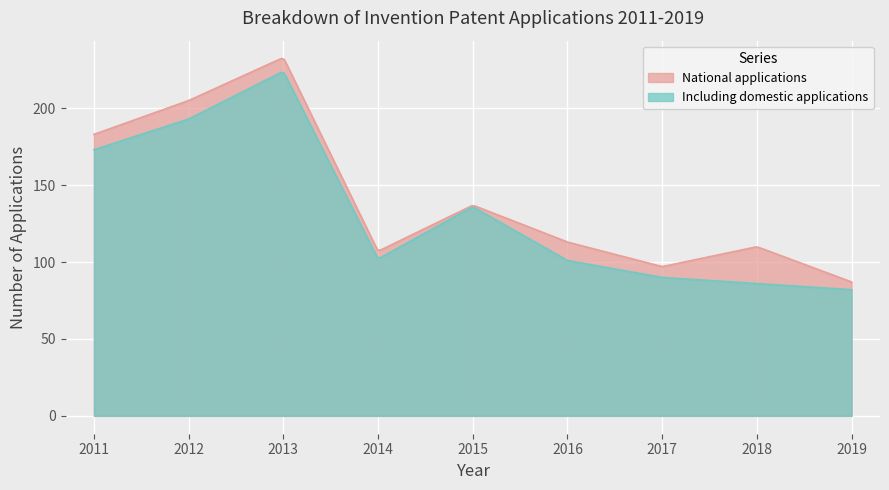

Between 2014 and 2016, which series saw the biggest shift?

National applications